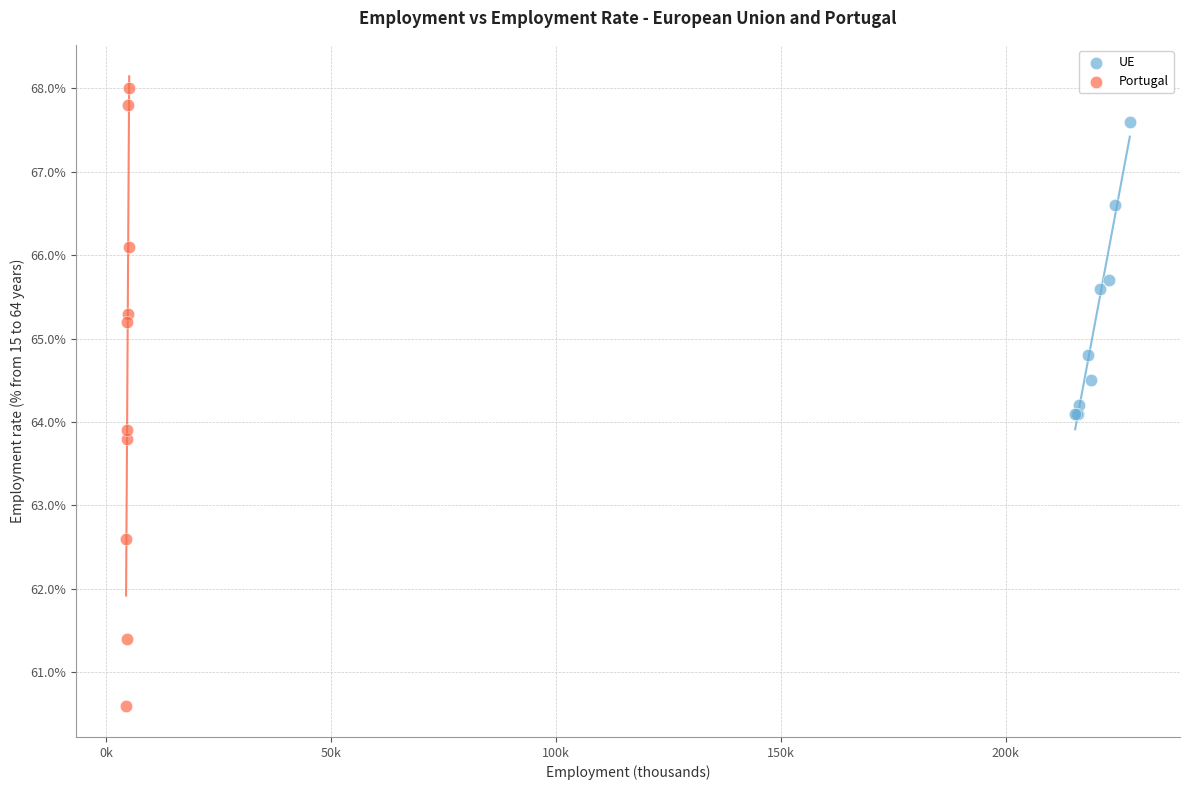

Which series reaches the maximum Y coordinate?

Portugal